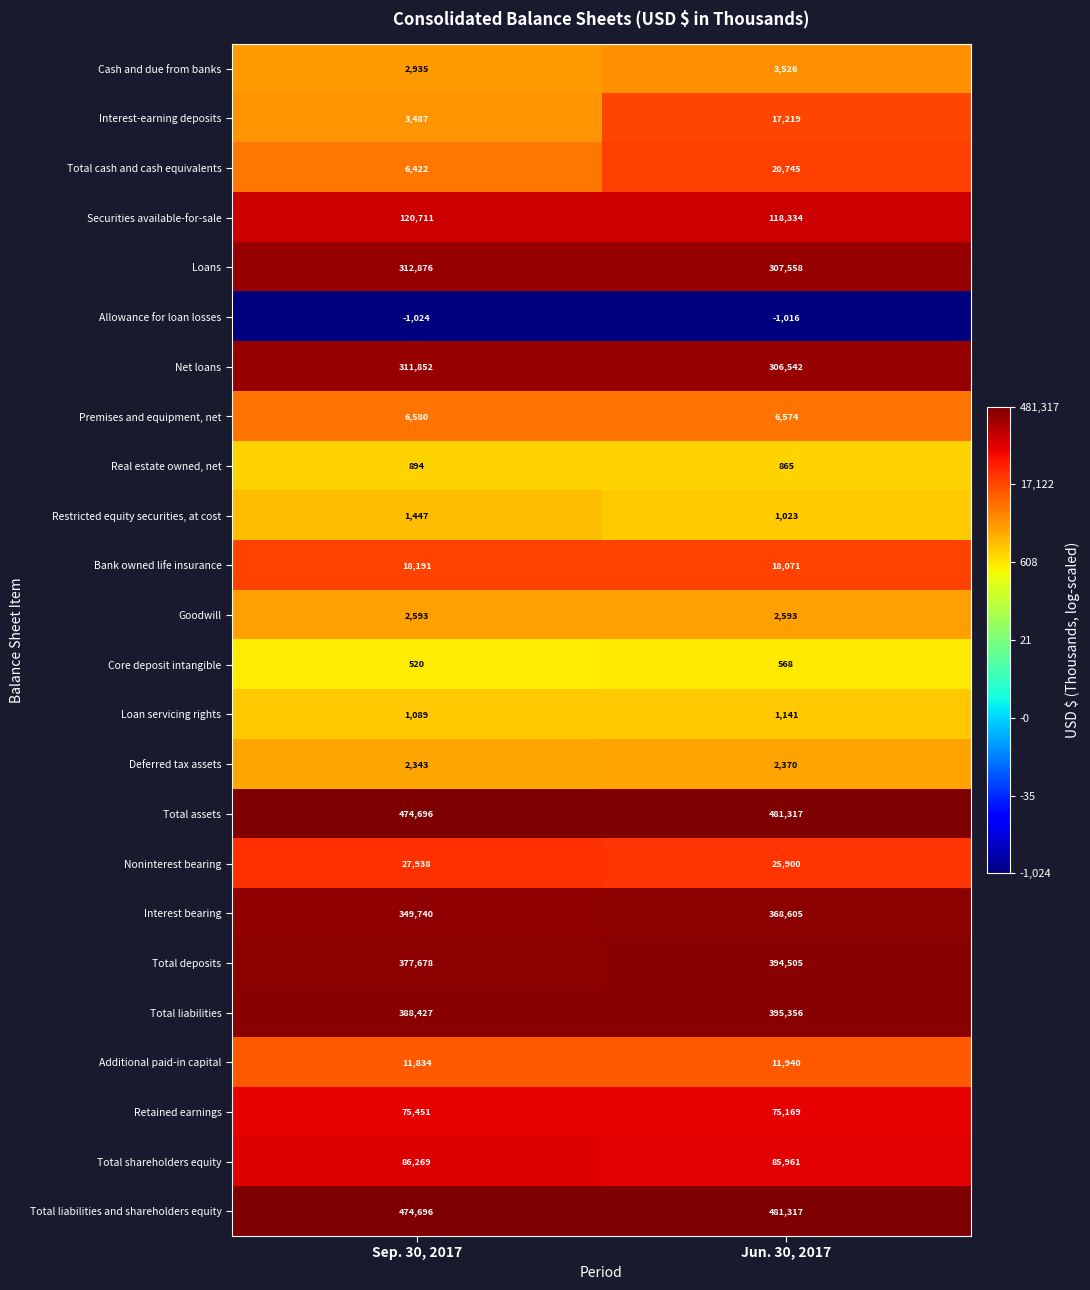

At which category is the sum across all series the highest?

Jun. 30, 2017